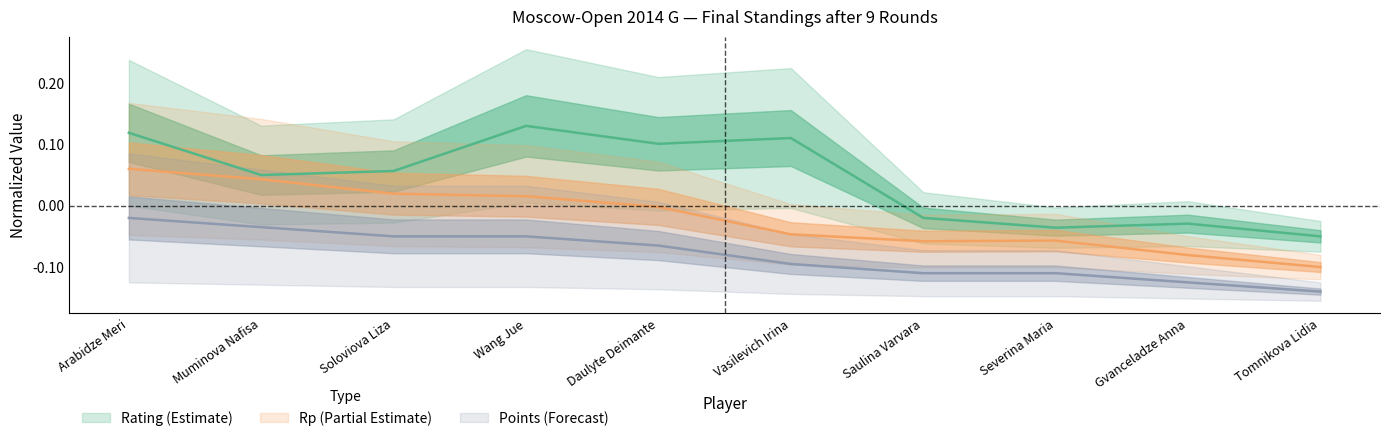

How many positive values does the Rating series have?

6